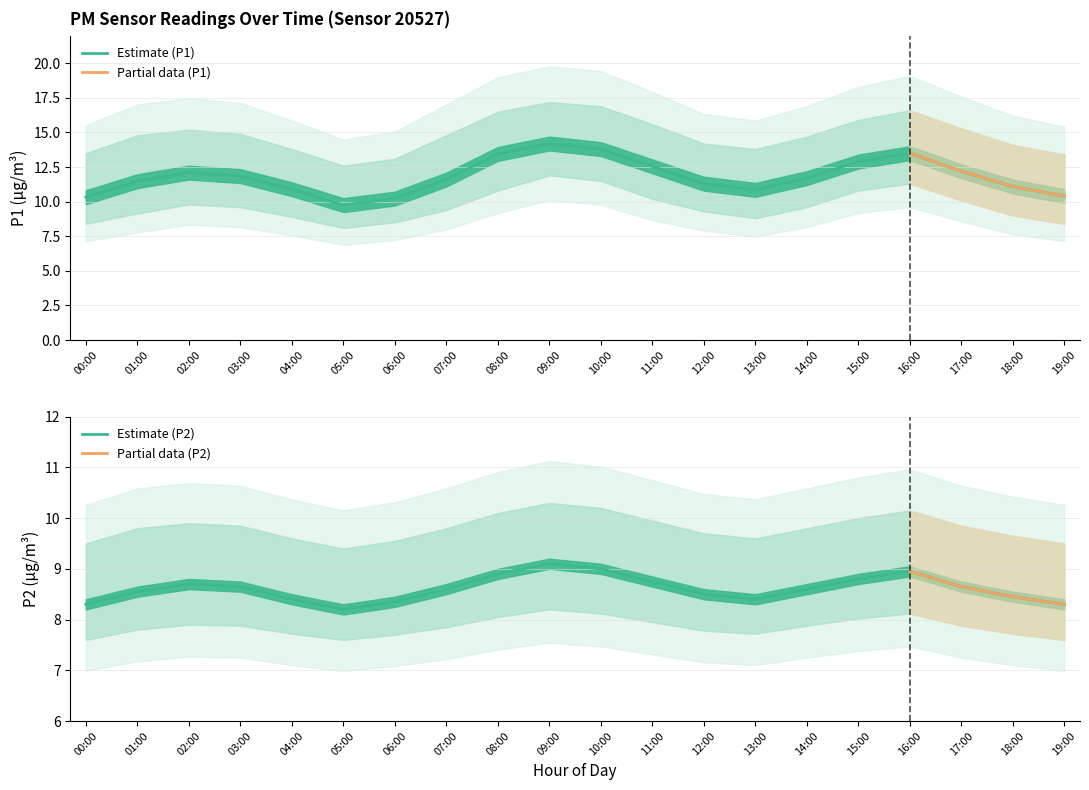

What is the average value of the P1_lower series?

9.7